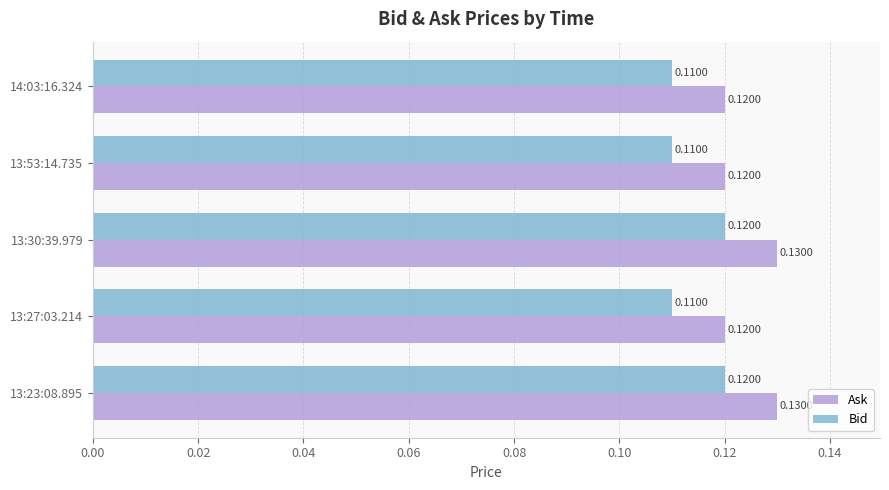

At 13:23:08.895, list the series in order from largest to smallest.

Ask, Bid